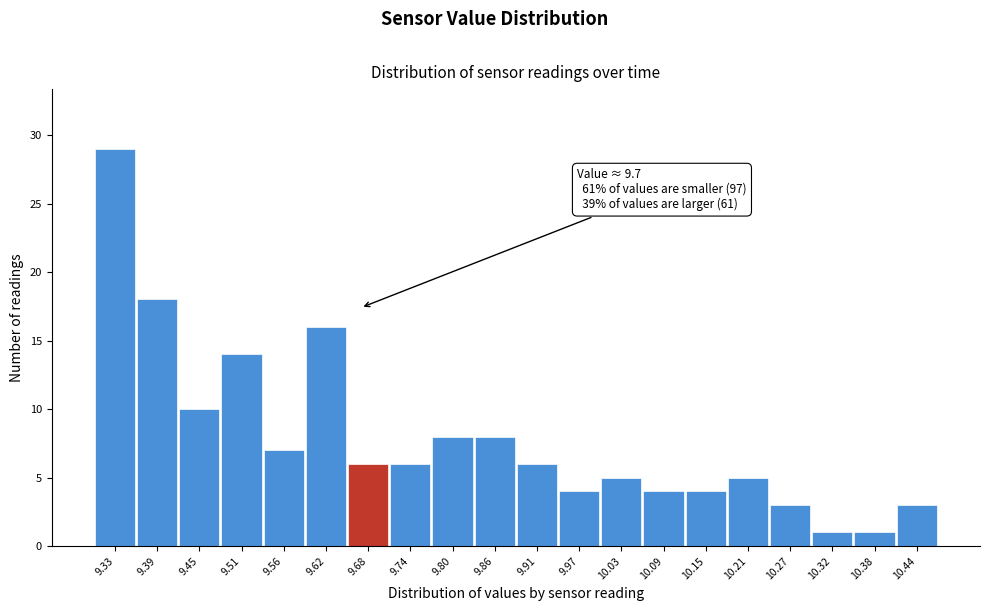

Reading right to left, extract all data points from this chart.

10.44=3	10.38=1	10.32=1	10.27=3	10.21=5	10.15=4	10.09=4	10.03=5	9.97=4	9.91=6	9.86=8	9.80=8	9.74=6	9.68=6	9.62=16	9.56=7	9.51=14	9.45=10	9.39=18	9.33=29